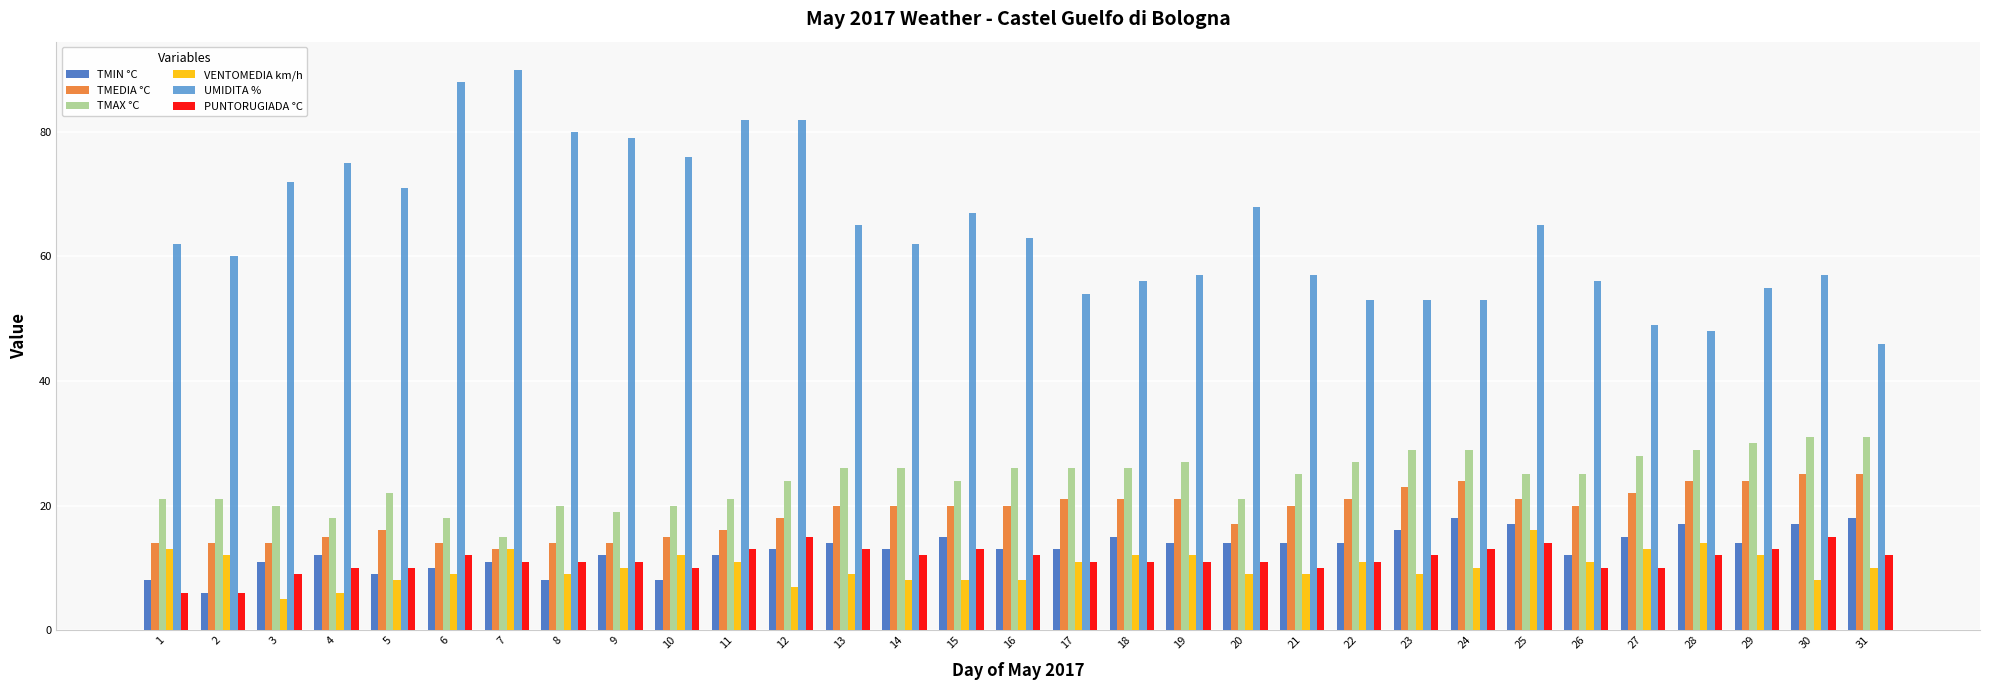

What is the value of the UMIDITA % bar at the 6th from the left?

88